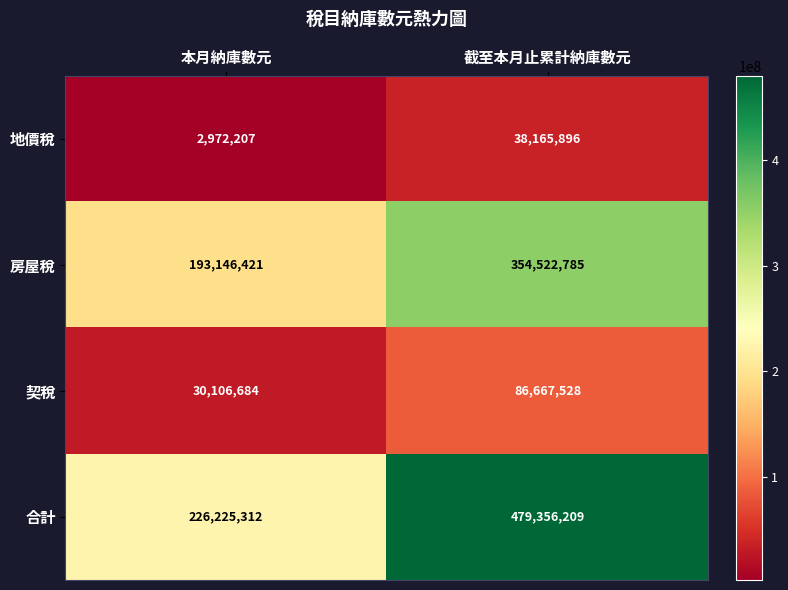

Which series has the widest spread of values?

合計